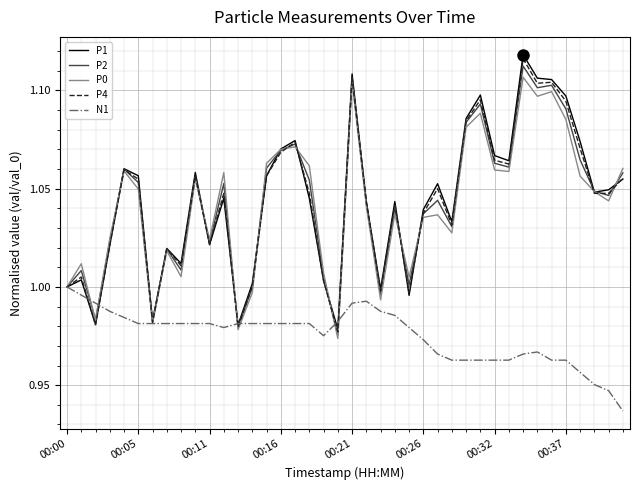

Which series has the widest spread of values?

P1